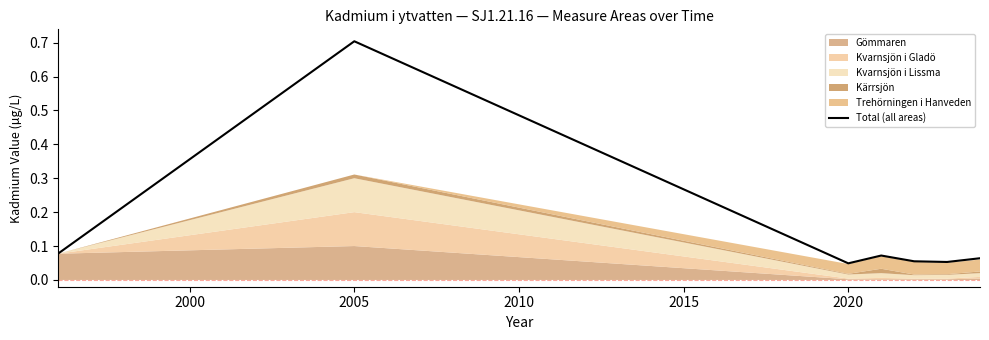

At which label does Total (all areas) reach its peak?

2005